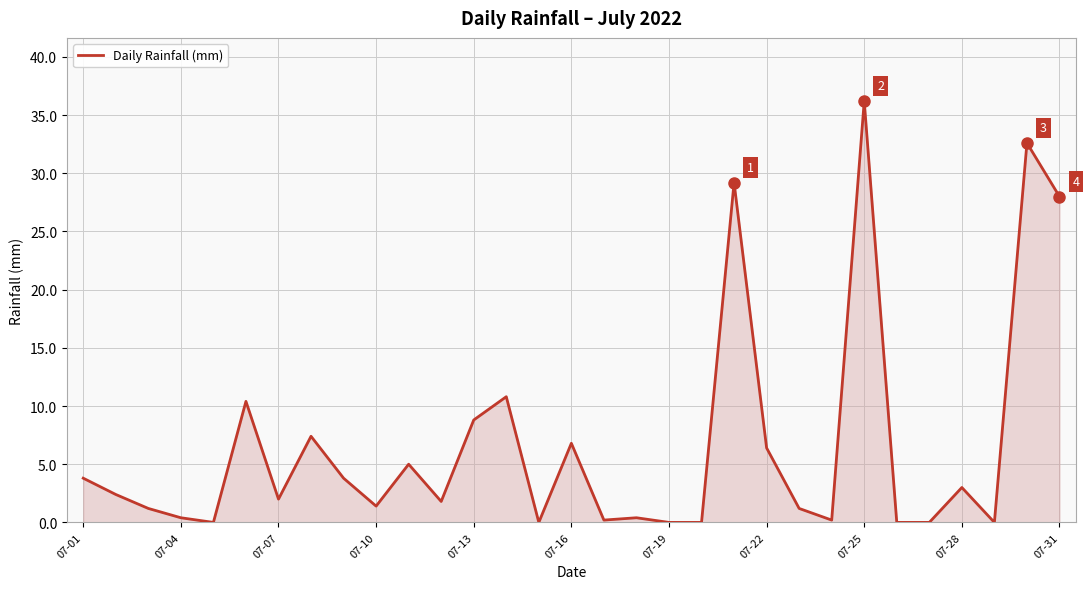

Does the chart have visible grid lines?

Yes